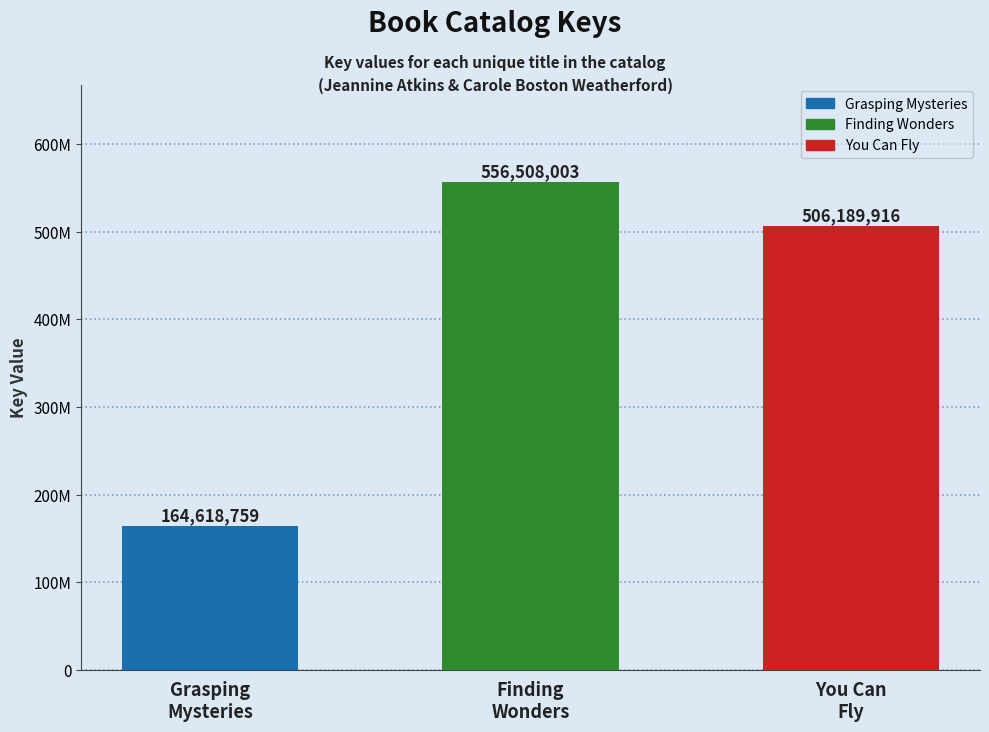

Reading left to right, what are all the values shown in this chart?

164618759	556508003	506189916